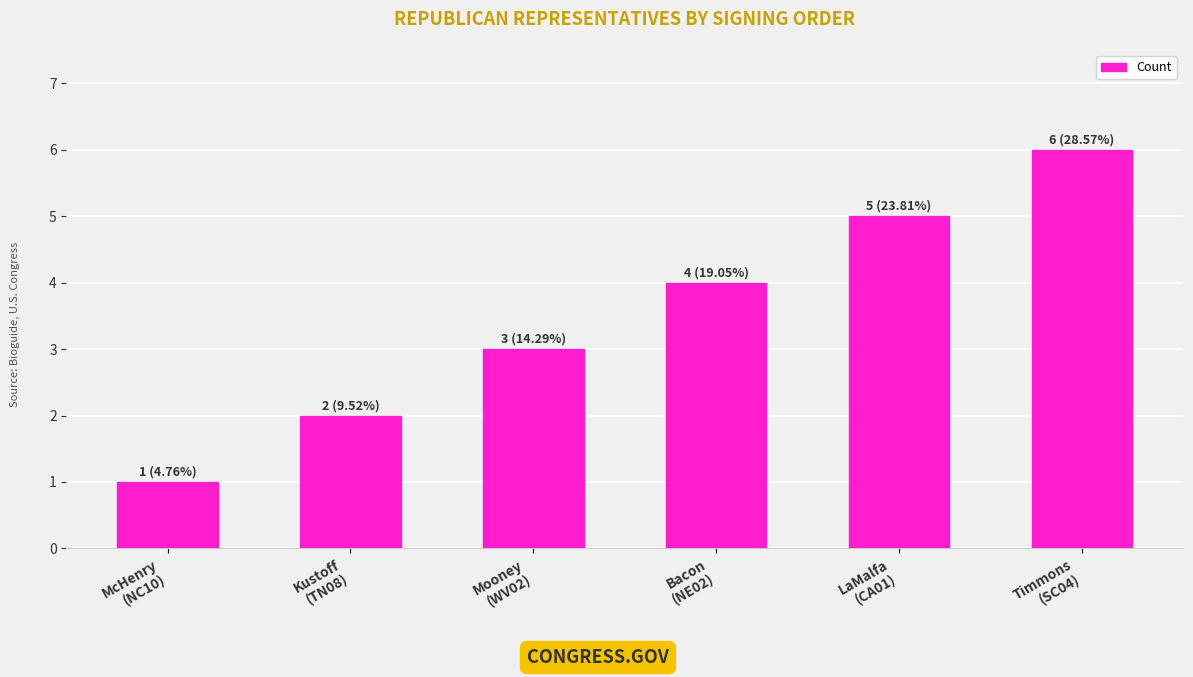

What is the label of the 6th bar from the right?

McHenry
(NC10)